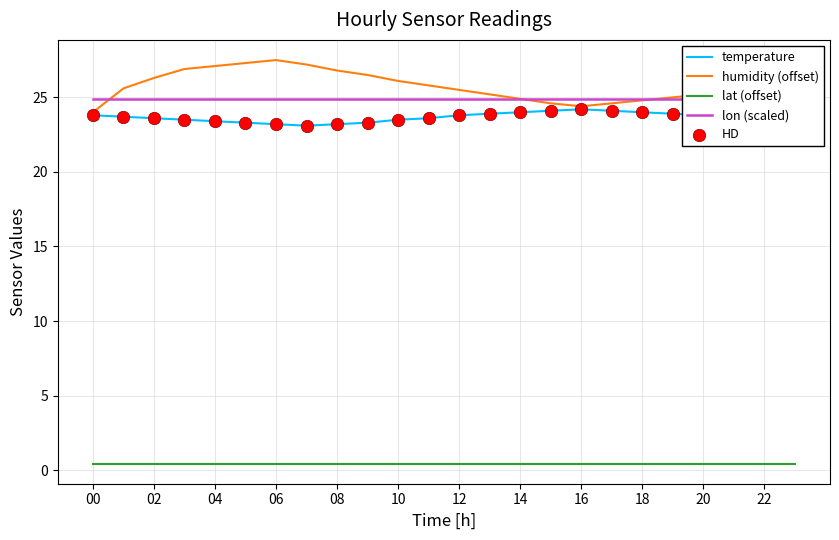

At how many categories does at least one series exceed 22?

24